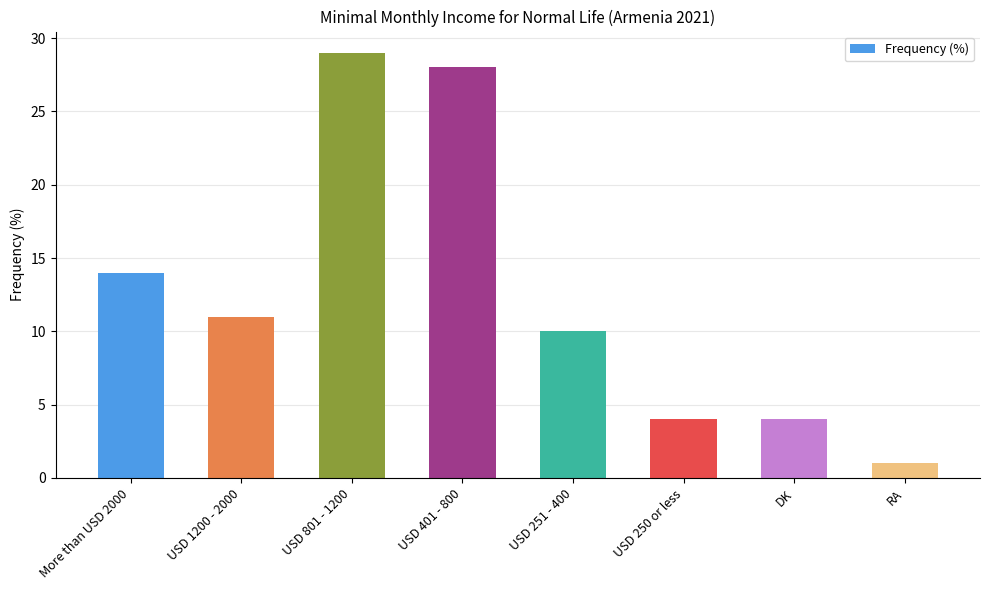

How many distinct data groups are displayed?

1